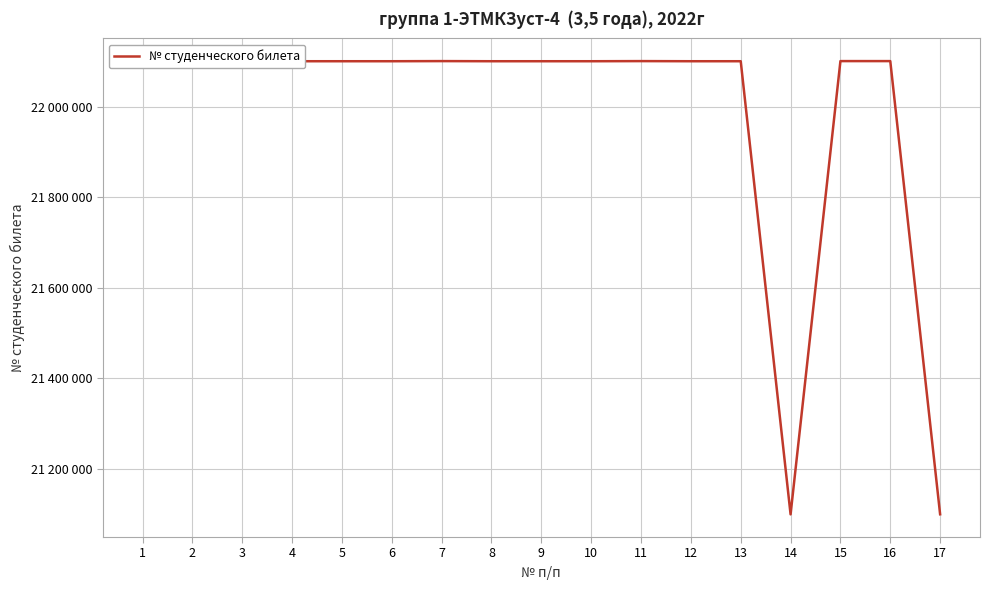

How many data points are above 22100073?

8